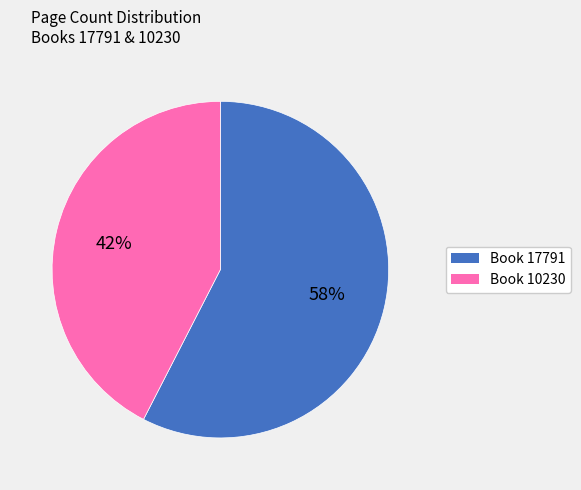

To the nearest percent, what is the average slice percentage?

50%